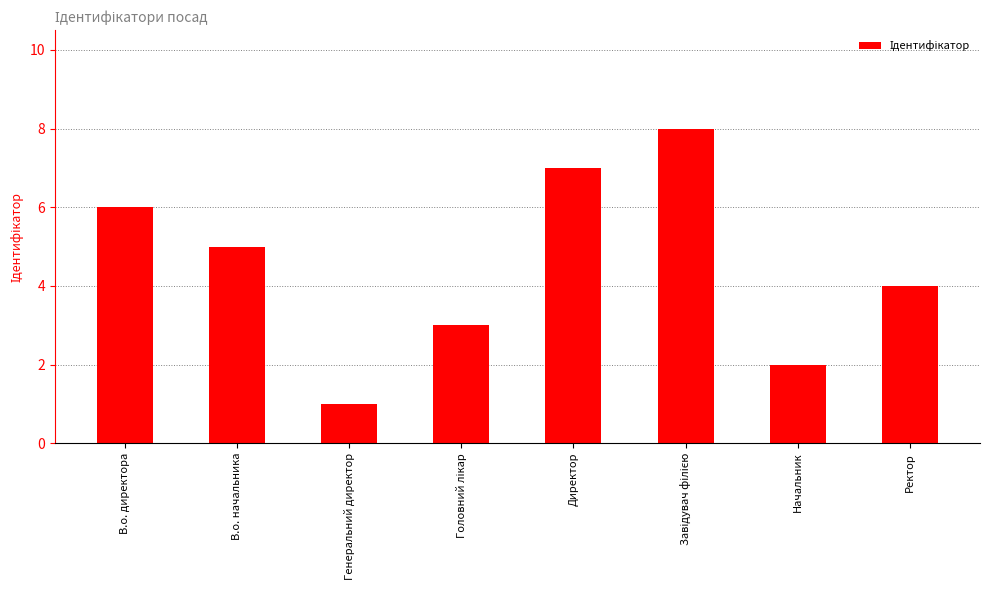

What is the difference between the maximum and second lowest values?

6